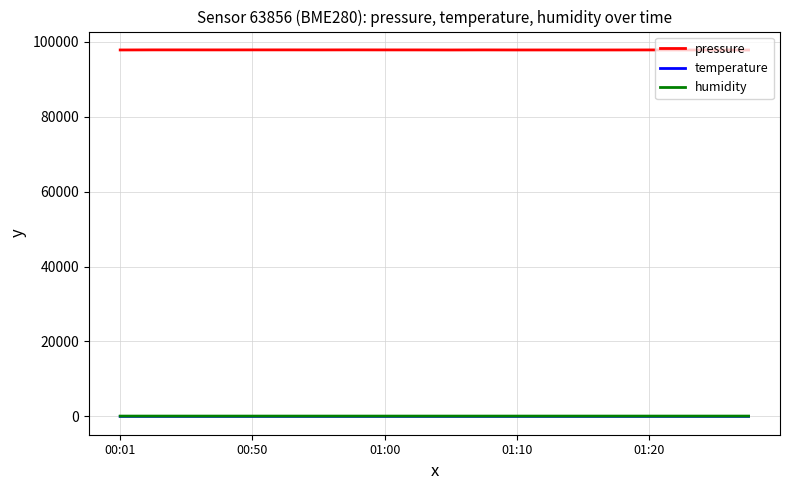

Which series has the largest total across all categories?

pressure